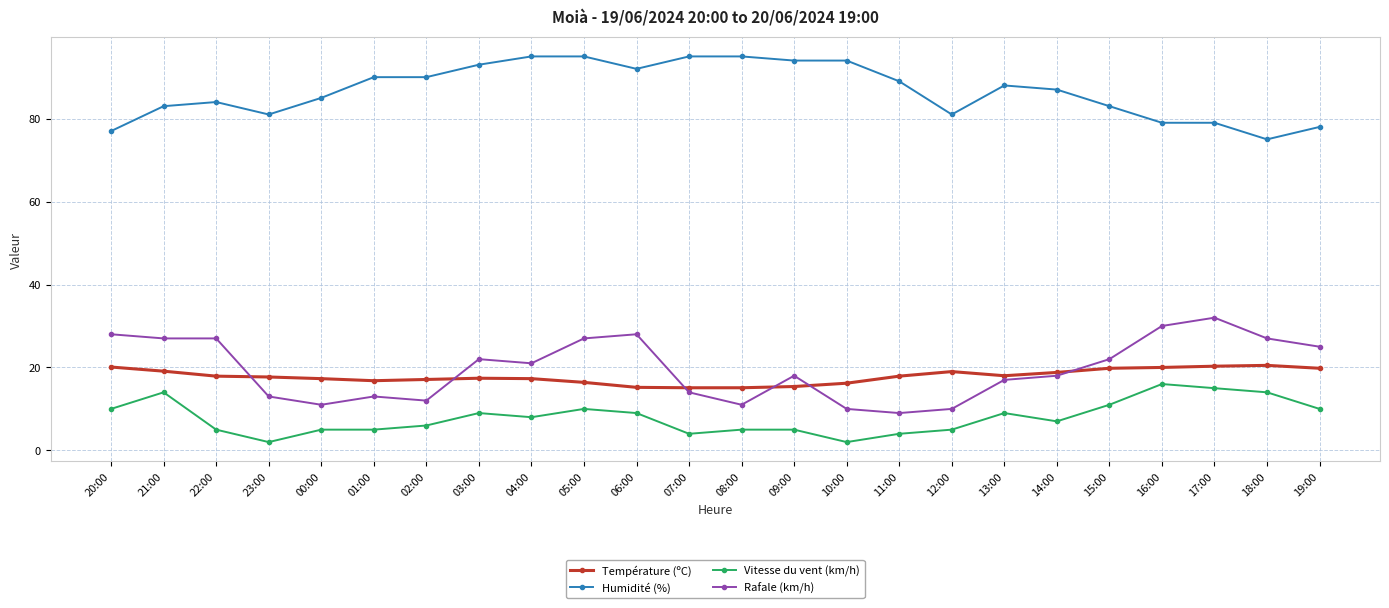

At which label does Vitesse du vent (km/h) first exceed 8?

20:00